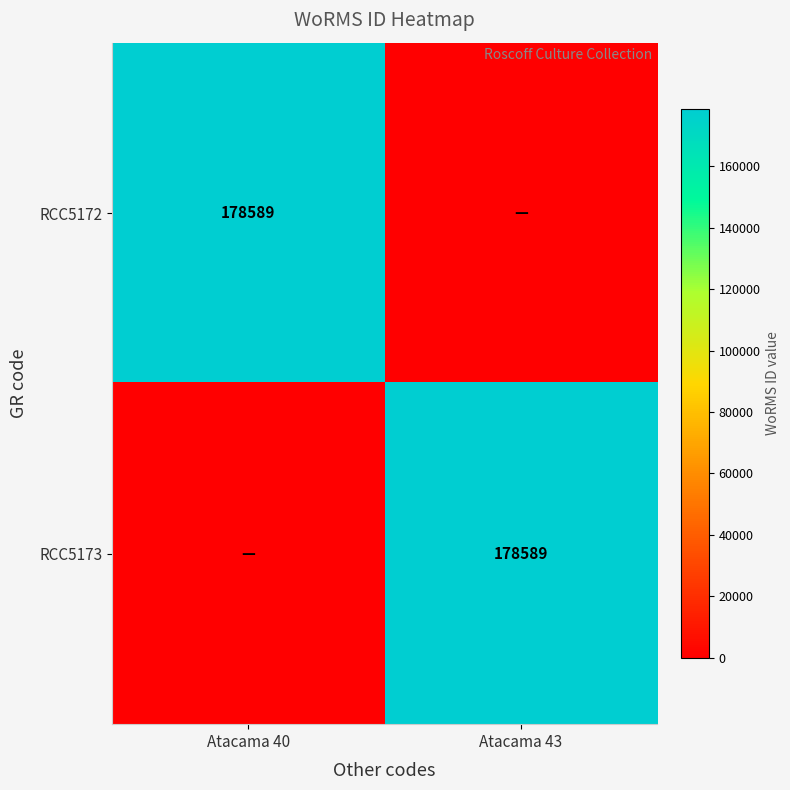

Is it true that RCC5172 equals 115184 at Atacama 40?

False